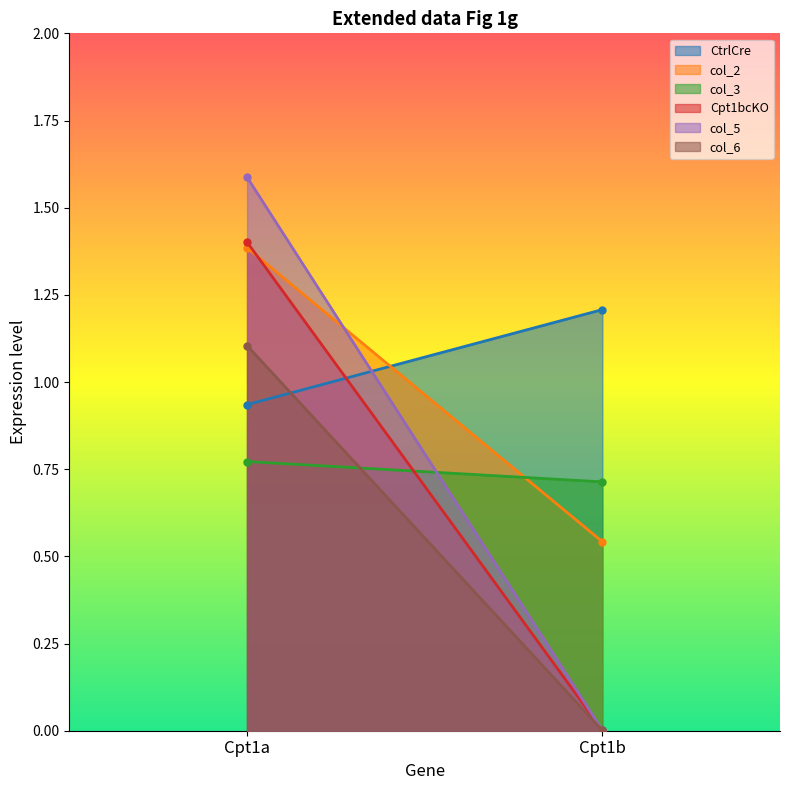

List the labels in order of col_3 value, smallest first.

Cpt1b, Cpt1a